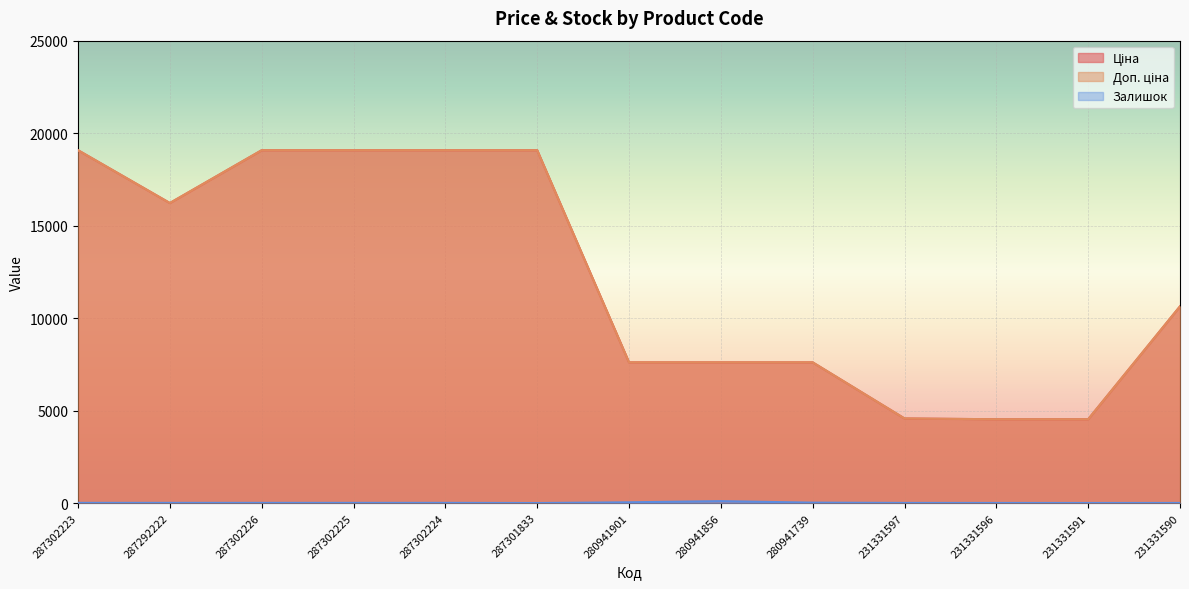

Reading left to right, what are all the values shown in this chart?

Ціна: 19076.9	16221.8	19076.9	19076.9	19076.9	19076.9	7607.2	7607.2	7607.2	4573.7	4531.2	4531.2	10636.6
Доп. ціна: 19076.9	16221.8	19076.9	19076.9	19076.9	19076.9	7607.2	7607.2	7607.2	4574.0	4531.0	4531.0	10636.6
Залишок: 9.0	9.0	9.0	9.0	9.0	0.0	41.0	103.0	22.0	6.0	4.0	2.0	4.0